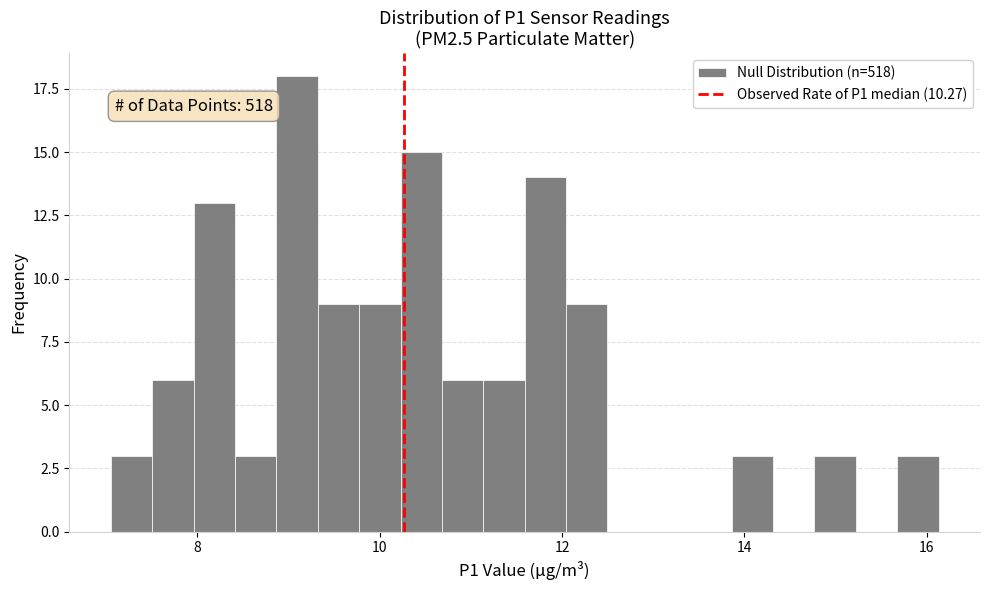

Around what value on the x-axis is the tallest bar? Give the approximate position of its centre, as read against the axis.

9.0